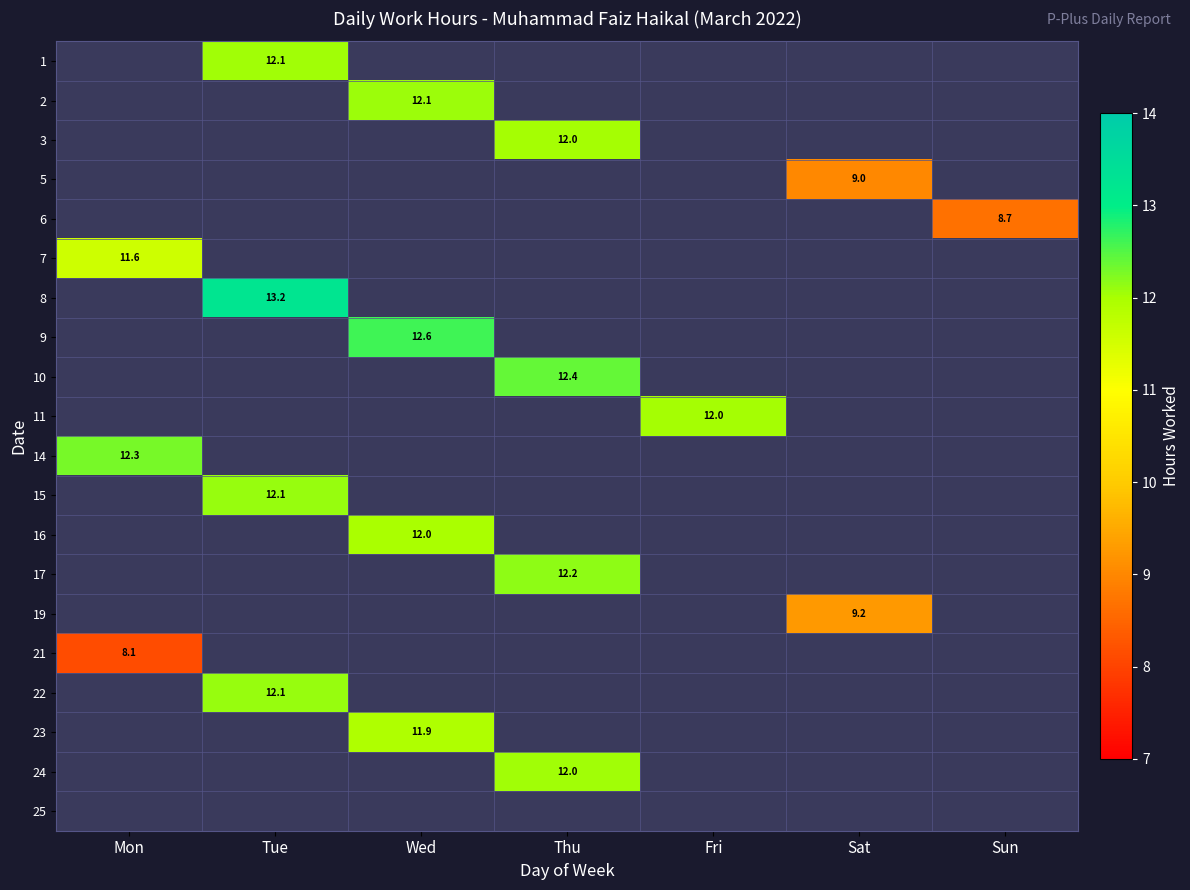

True or false: 5 has a value of -3.2 at Wed.

False